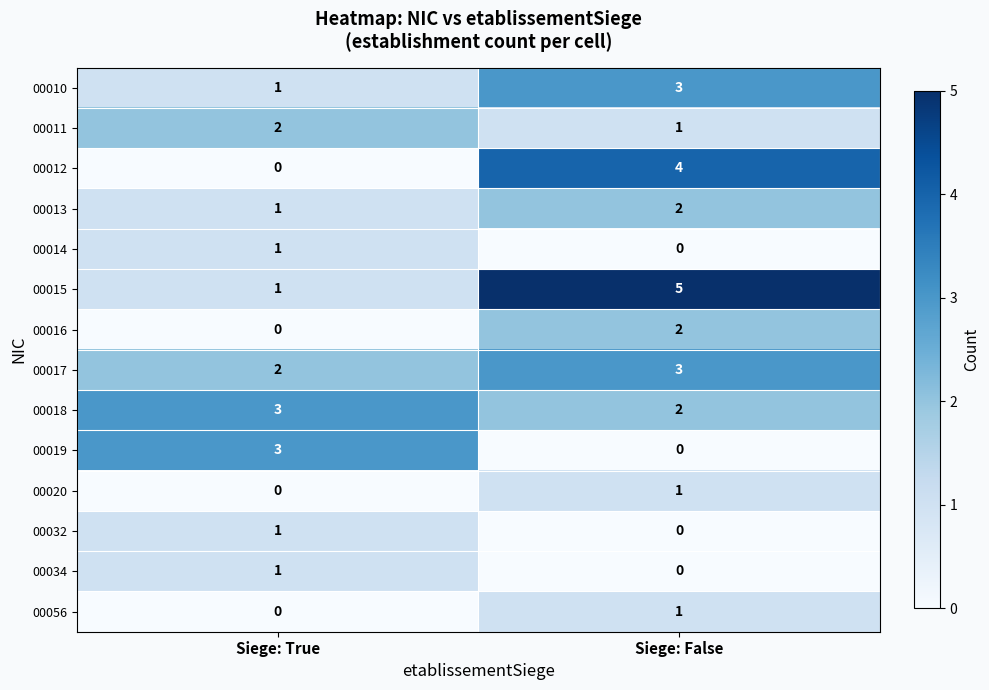

At how many categories does at least one series exceed 4?

1